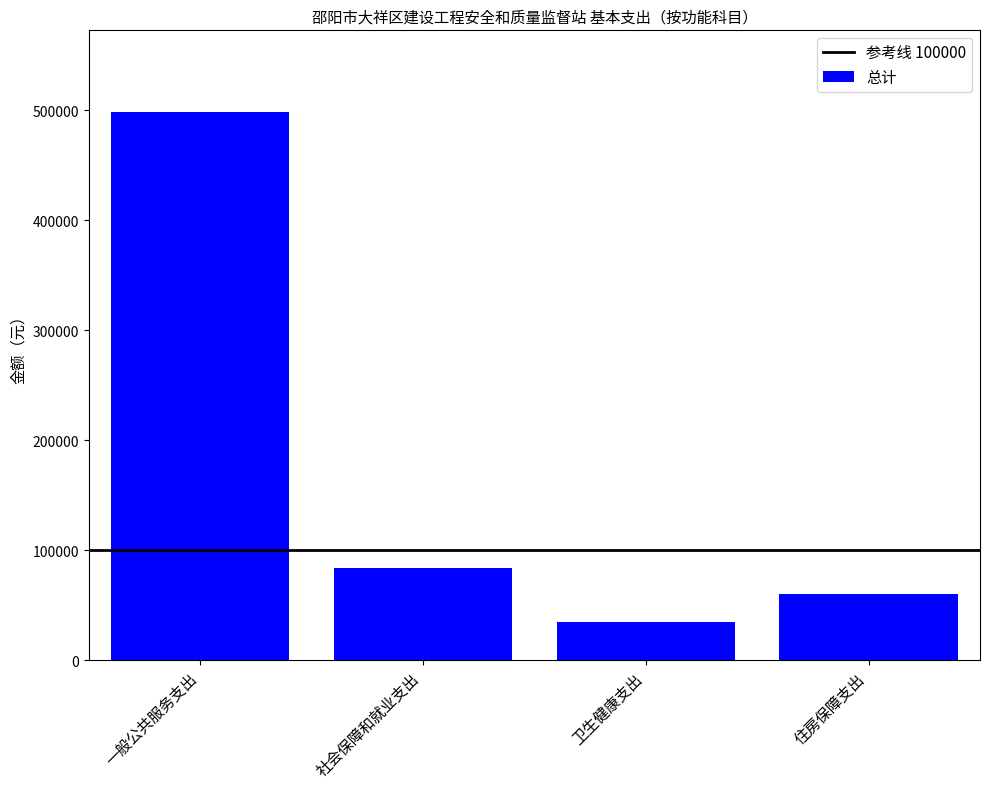

What is the change in value from 社会保障和就业支出 to 住房保障支出?

-24425.3